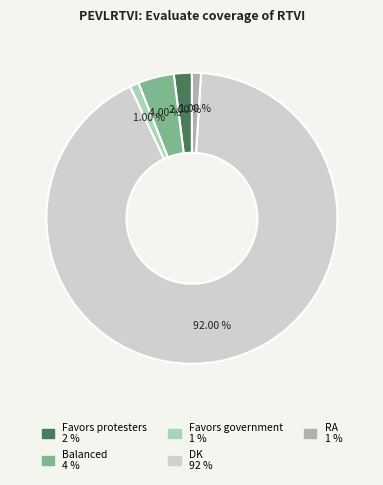

True or false: RA accounts for 8% of the total.

False